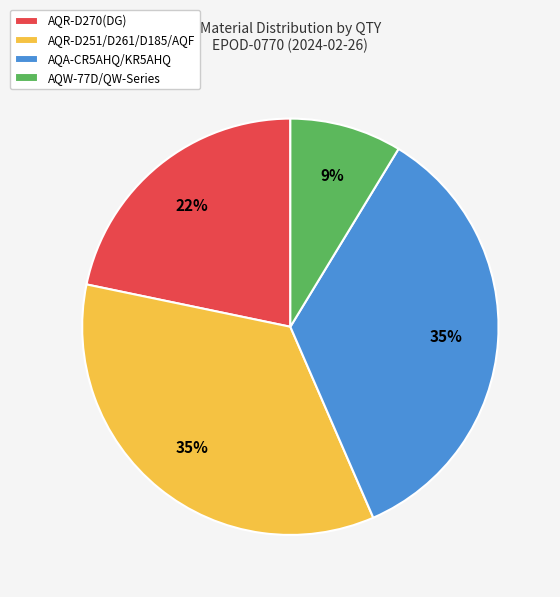

Does any single category account for the majority?

No